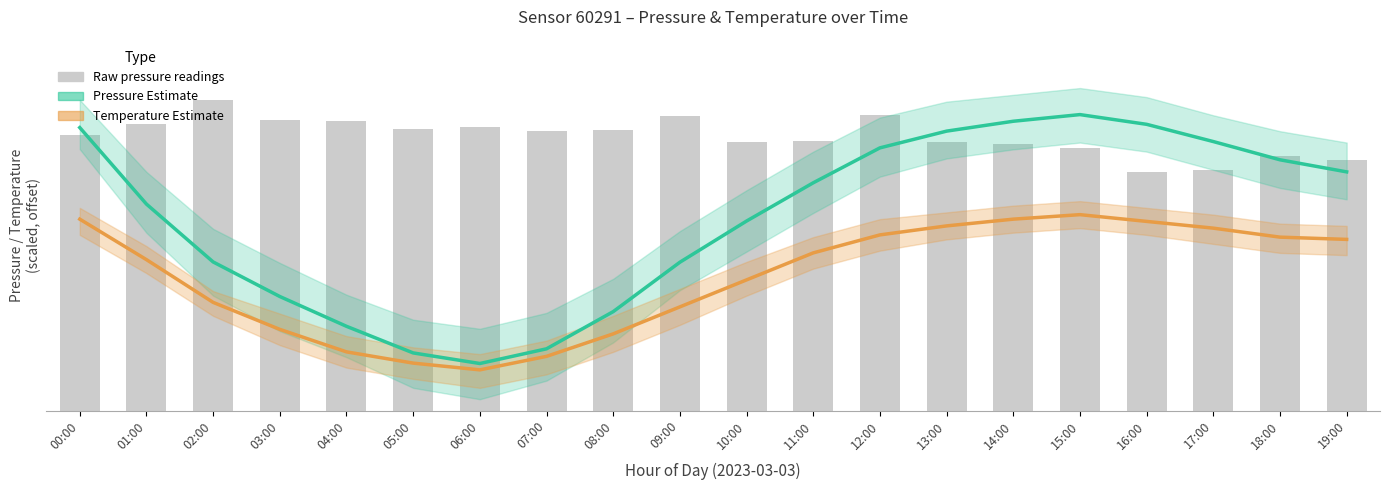

Does the chart contain stacked bars?

No